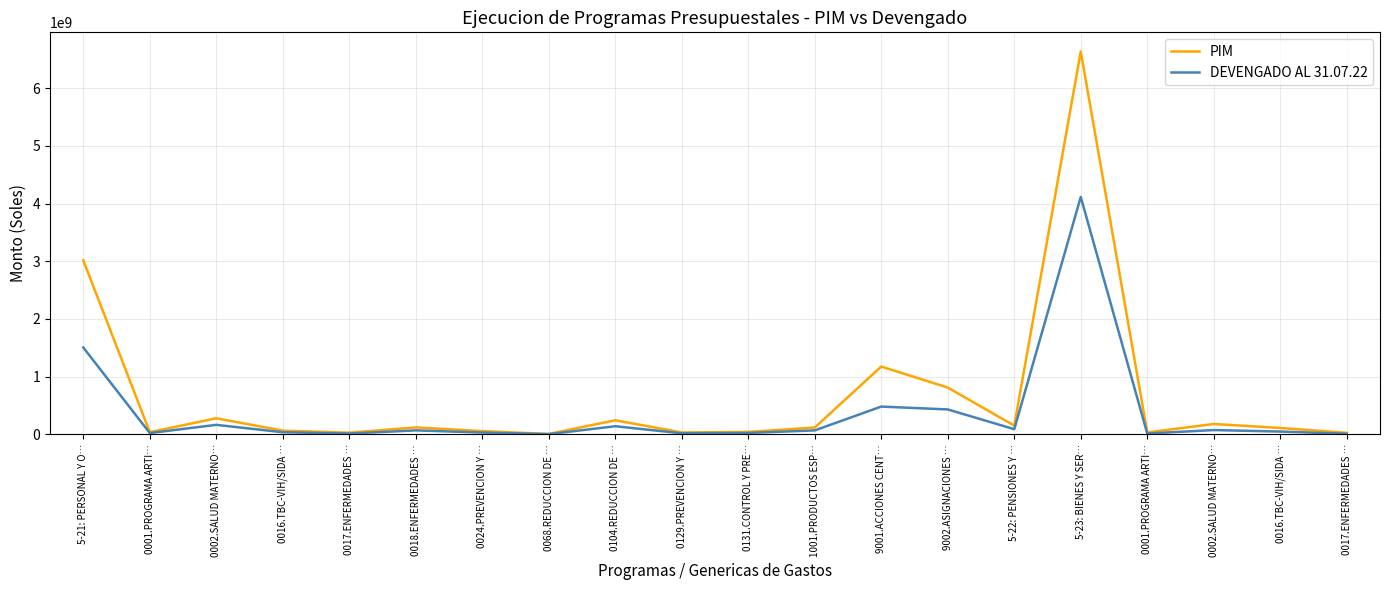

Count the number of data series in this chart.

2